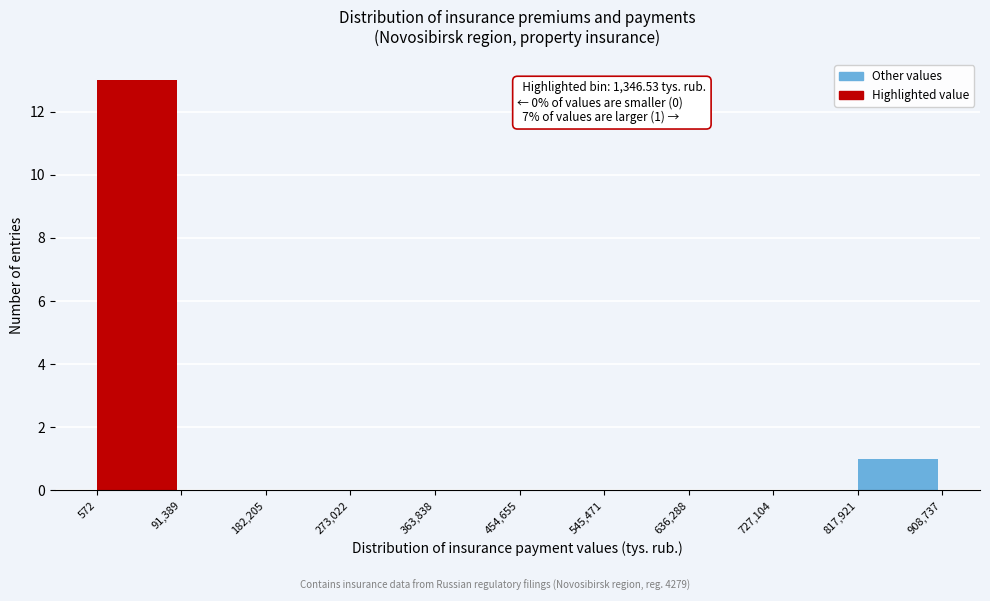

Over which range of the x-axis is the bar tallest?

572 to 91,389